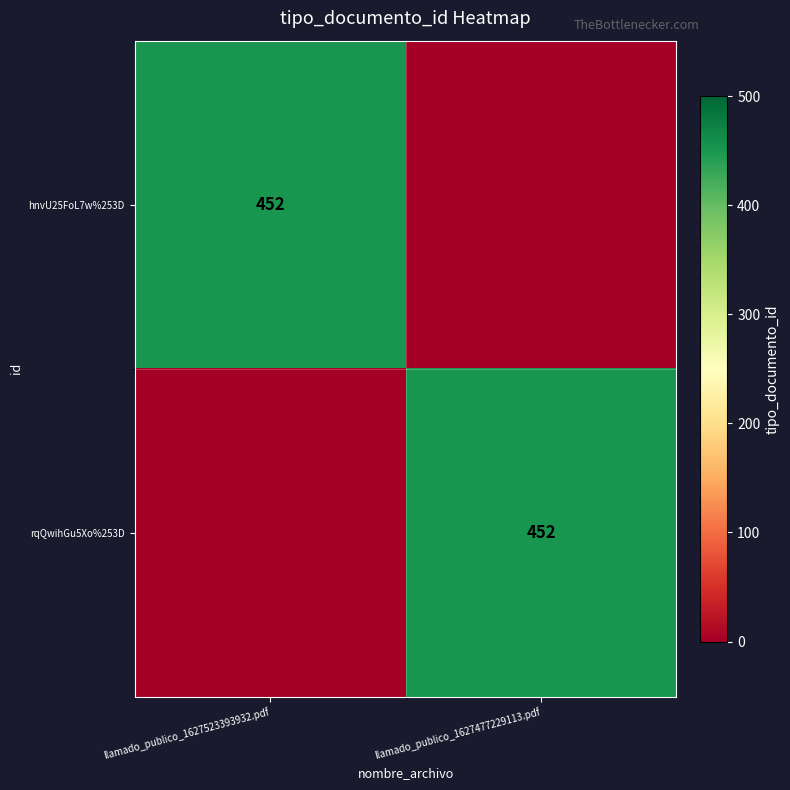

Is it true that hnvU25FoL7w%253D equals 452 at llamado_publico_1627523393932.pdf?

True